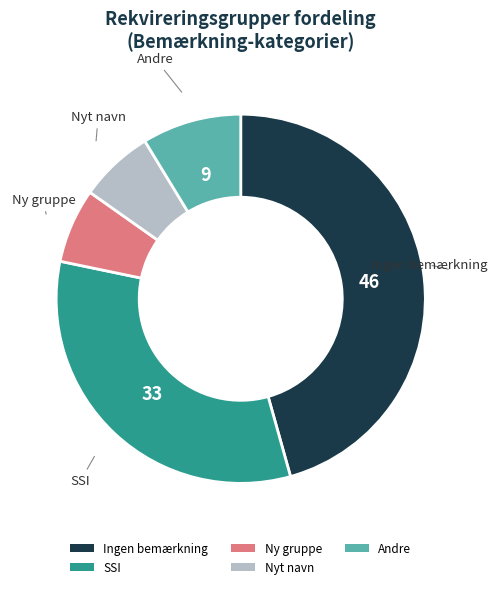

Which category has the biggest portion of the pie?

Ingen bemærkning